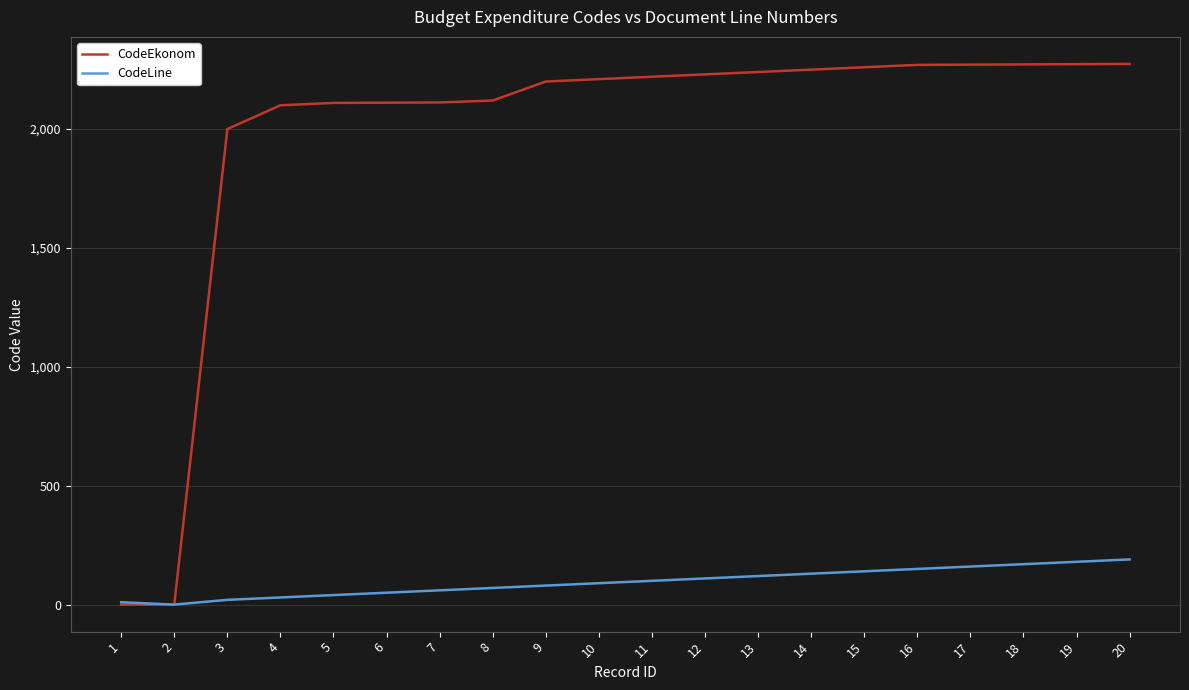

The value of CodeEkonom at 12 is 2230. True or false?

True